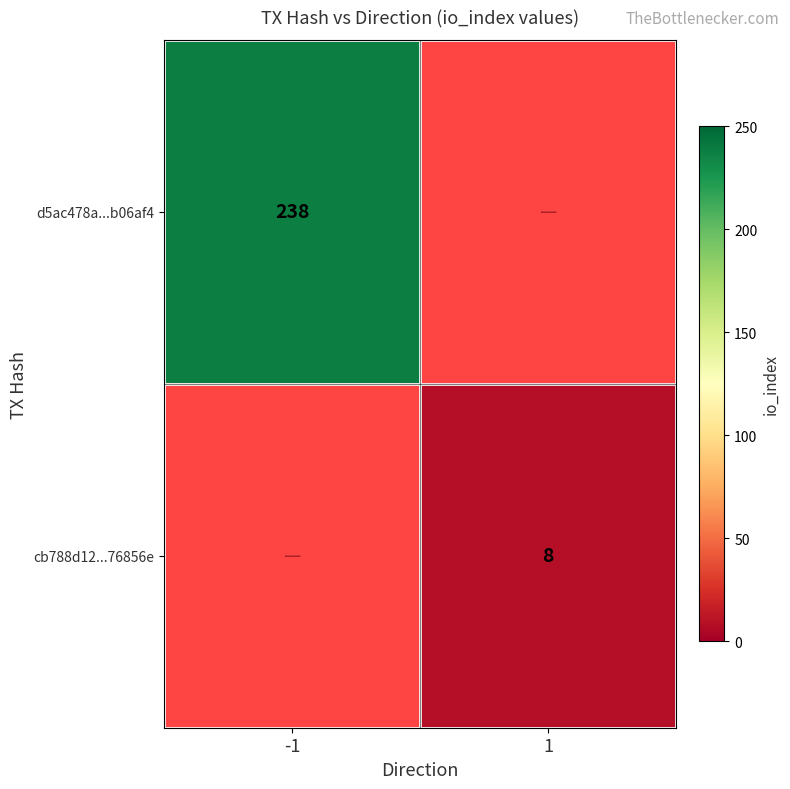

What is the smallest value displayed?

8.0